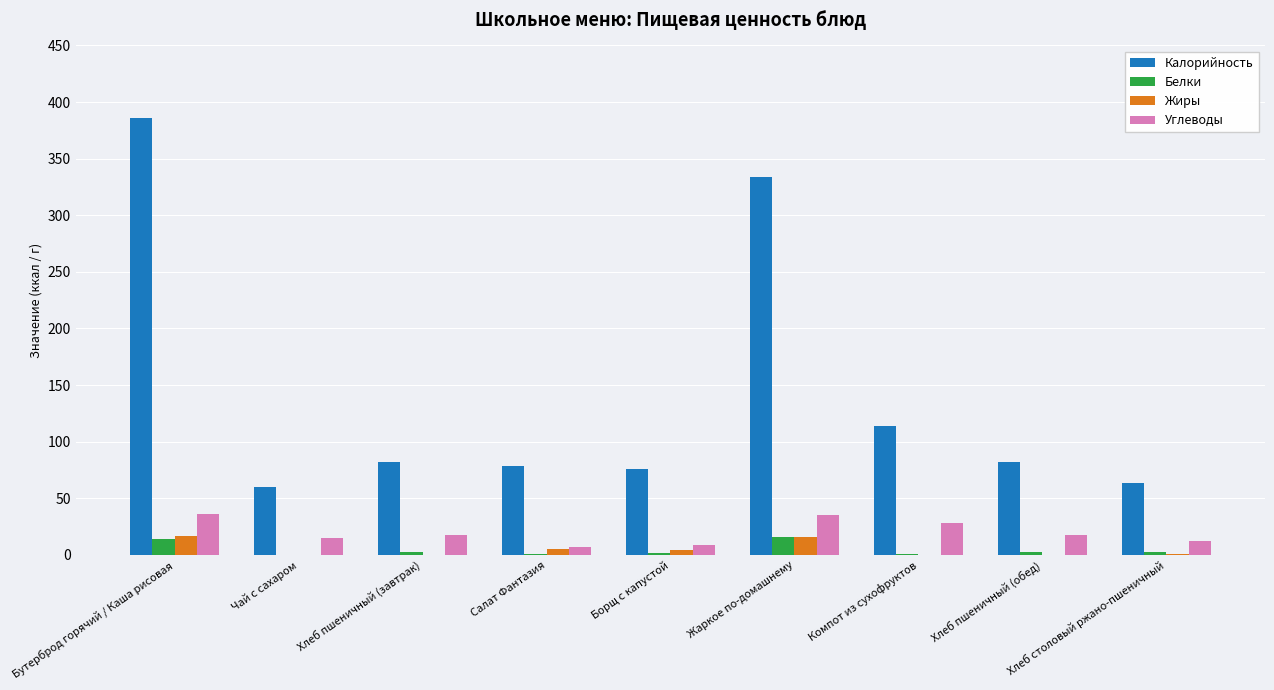

At which category does the chart reach its peak across all series?

Бутерброд горячий / Каша рисовая